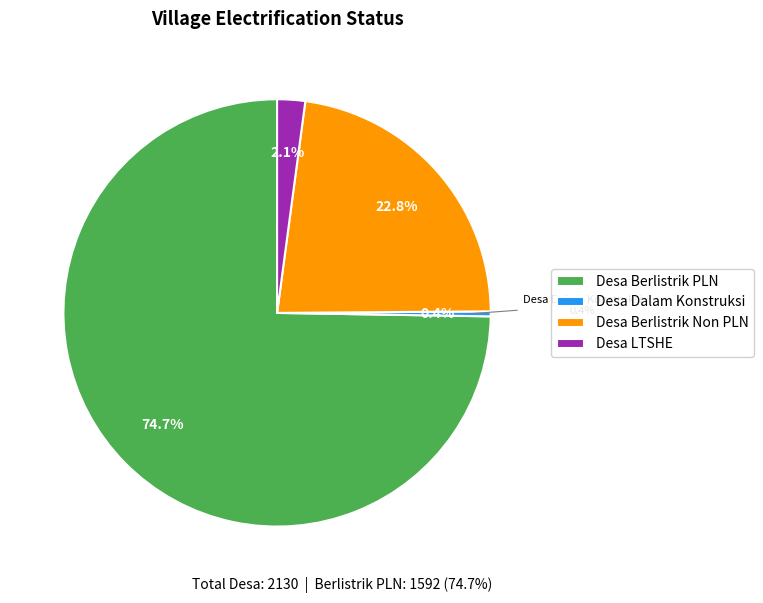

Which category has the smallest portion of the pie?

Desa Dalam Konstruksi